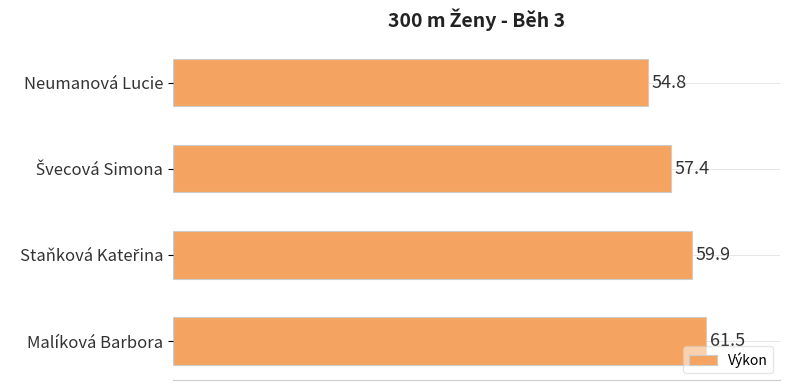

The chart shows a value of 61.5 at Malíková Barbora. True or false?

True